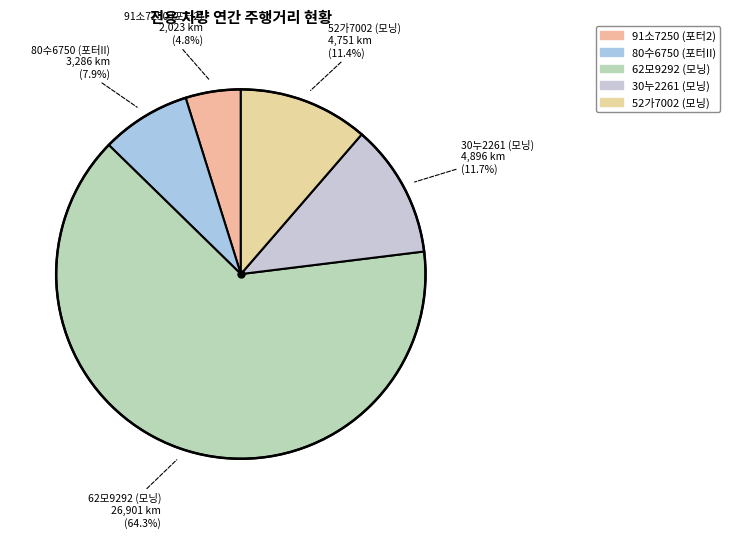

To the nearest percent, what is the difference between the largest and smallest slice percentages?

59%